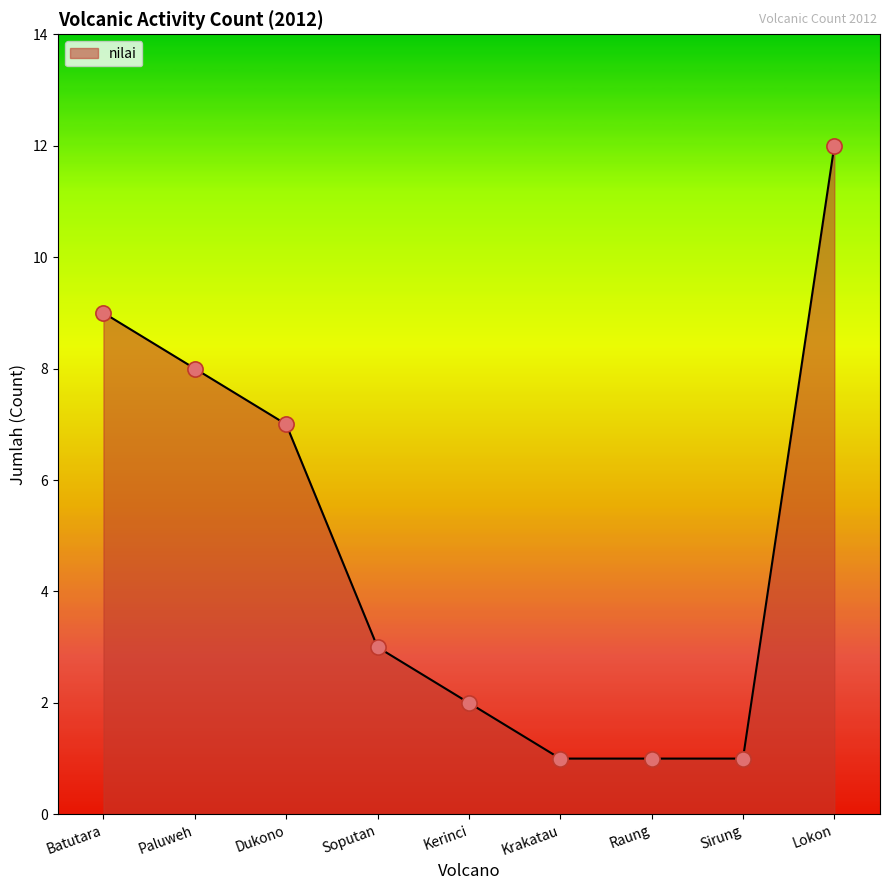

Between Raung and Paluweh, which is larger?

Paluweh